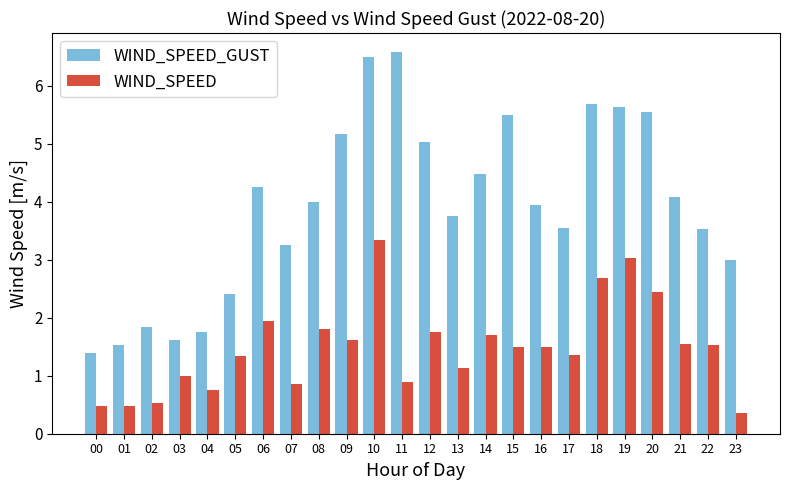

How many distinct data groups are displayed?

2